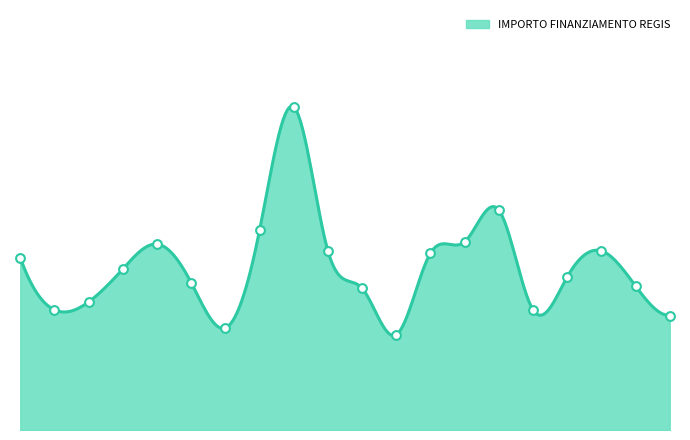

Between G64D23008210006 and I44D23003850006, which is larger?

G64D23008210006